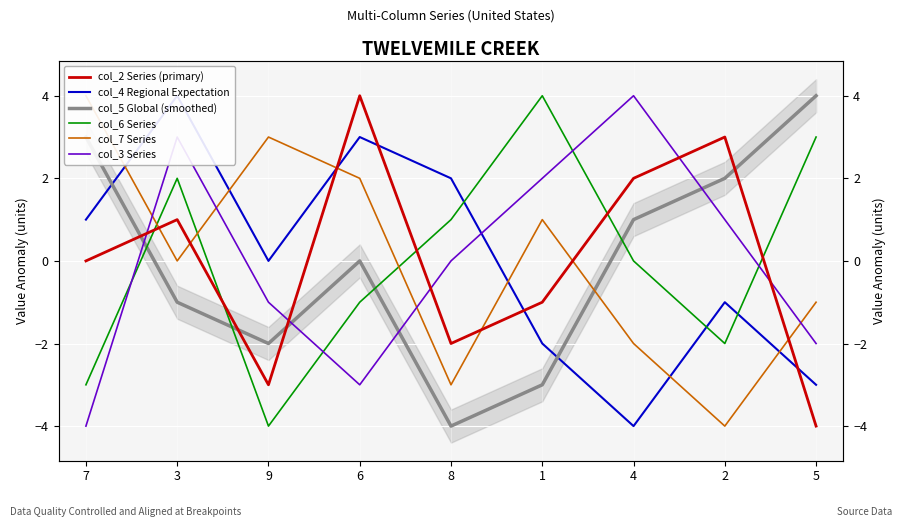

Between which two adjacent categories do col_5 Global (smoothed) and col_6 Series first intersect?

7 and 3